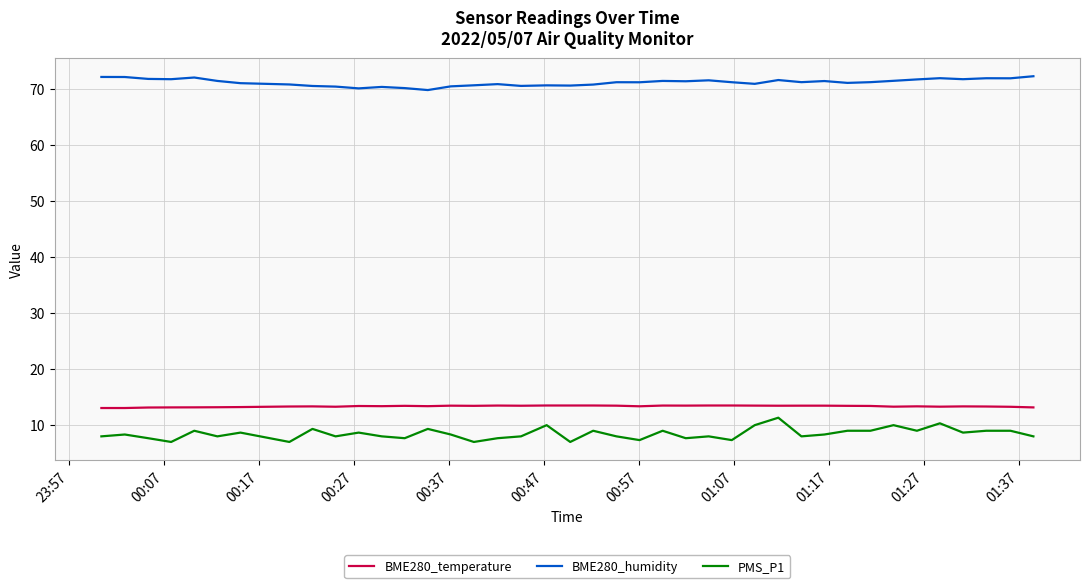

True or false: BME280_temperature and PMS_P1 cross at least once.

False